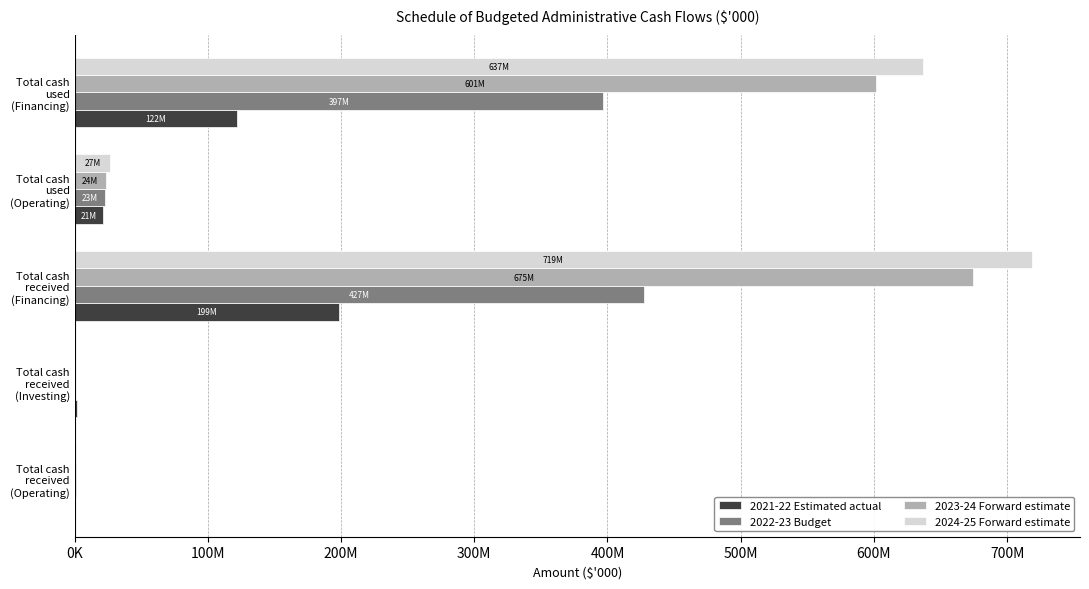

What is the value of the 2024-25 Forward estimate bar at the 1st from the left?

1198782